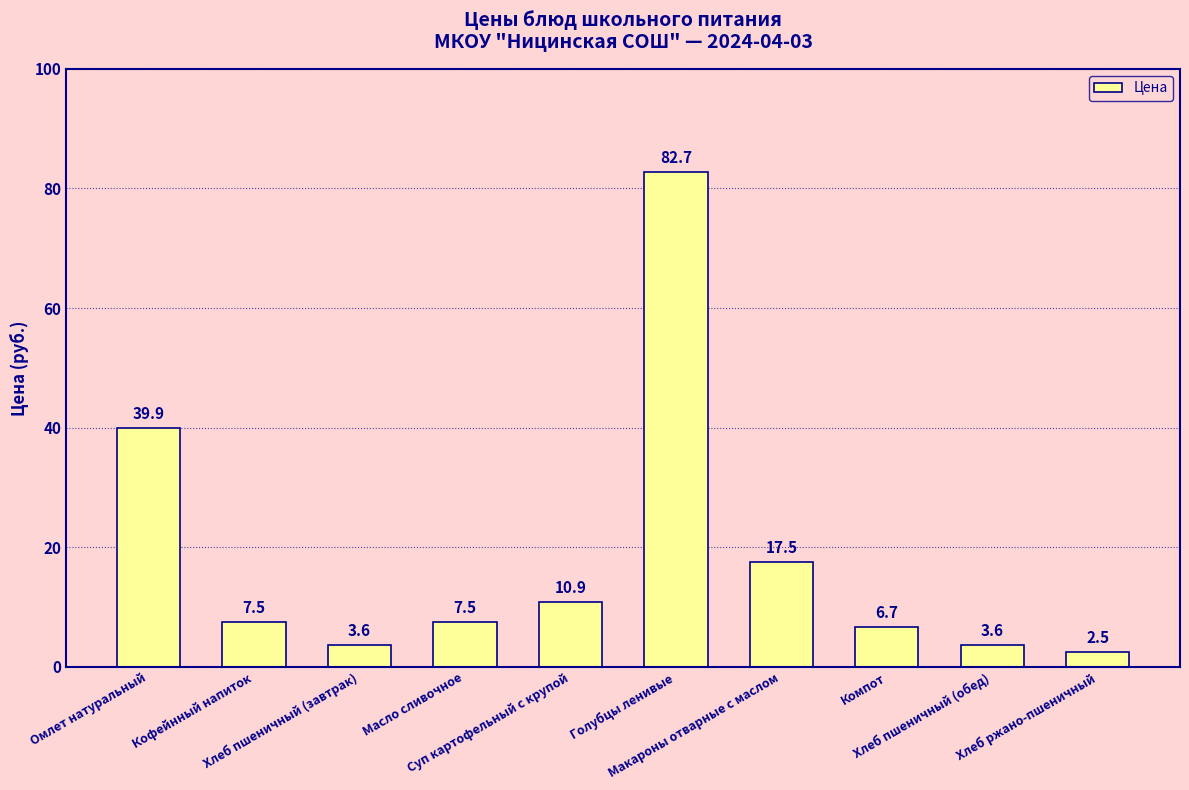

What is the average value?

18.2